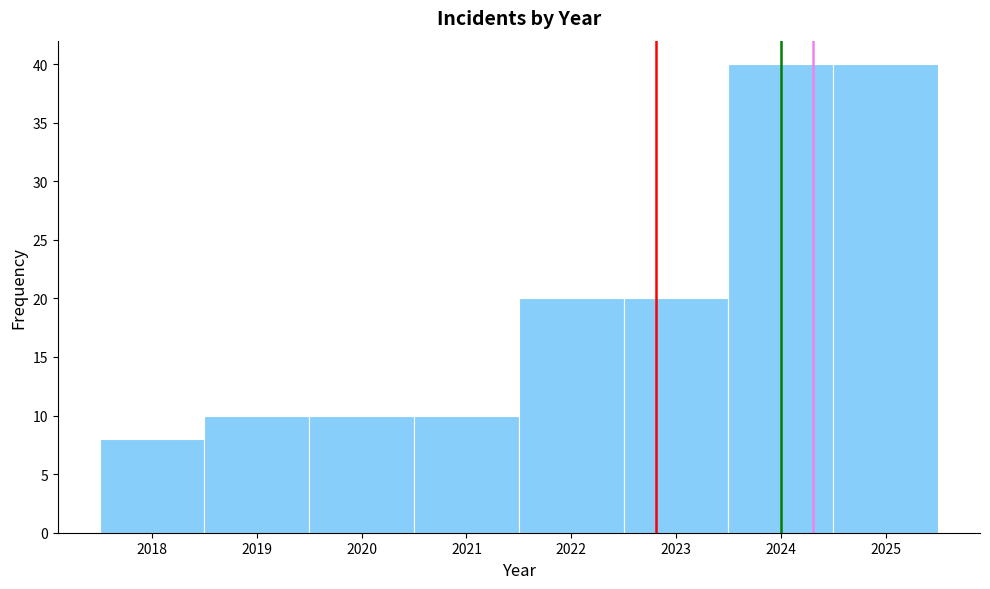

Reading left to right, transcribe this chart: for each bar, give the range it covers on the x-axis and its height. The values are not printed on the chart, so give them approximately, as read against the axis.

2017.5 to 2018.5: 8
2018.5 to 2019.5: 10
2019.5 to 2020.5: 10
2020.5 to 2021.5: 10
2021.5 to 2022.5: 20
2022.5 to 2023.5: 20
2023.5 to 2024.5: 40
2024.5 to 2025.5: 40